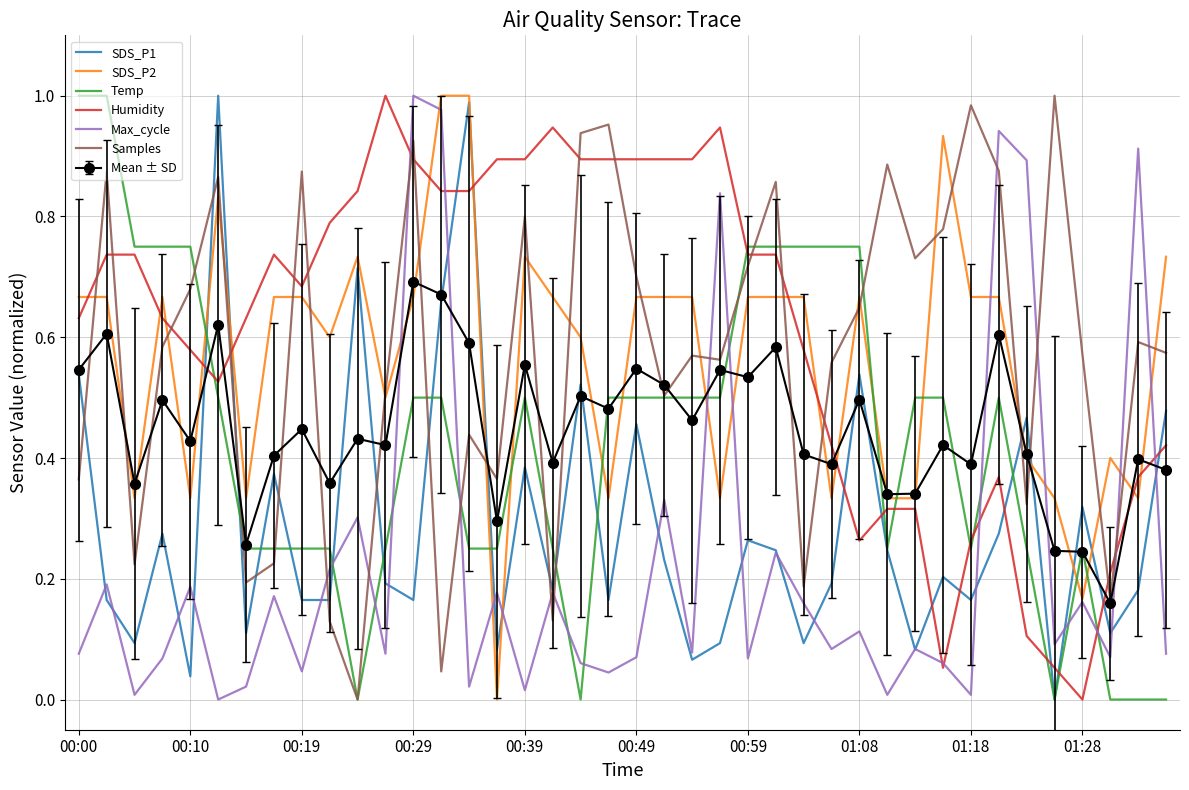

After their last crossing, which series has the higher values: Mean ± SD or Max_cycle?

Mean ± SD